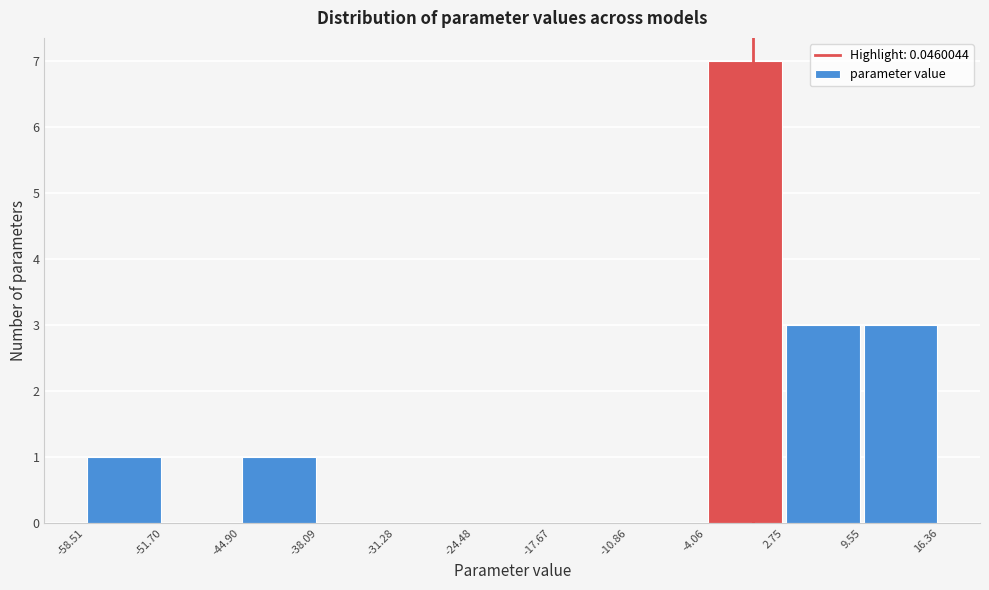

Reading left to right, list every bar in this chart as the range it spans on the x-axis followed by its height. The values are not printed on the chart, so give them approximately, as read against the axis.

-58.51 to -51.70: 1
-51.70 to -44.90: 0
-44.90 to -38.09: 1
-38.09 to -31.28: 0
-31.28 to -24.48: 0
-24.48 to -17.67: 0
-17.67 to -10.86: 0
-10.86 to -4.06: 0
-4.06 to 2.75: 7
2.75 to 9.55: 3
9.55 to 16.36: 3